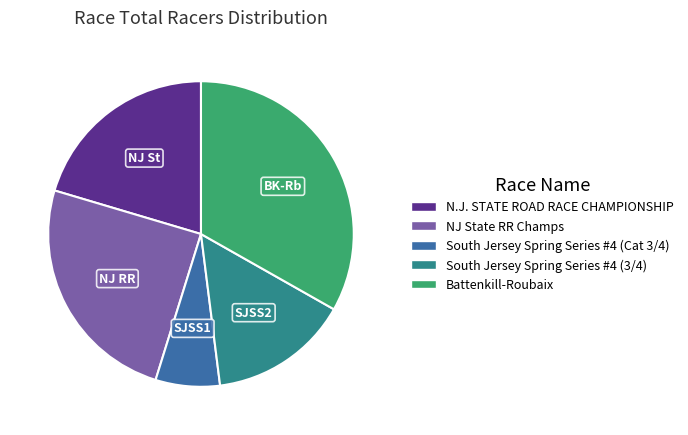

Is there any slice that represents more than half of the pie?

No